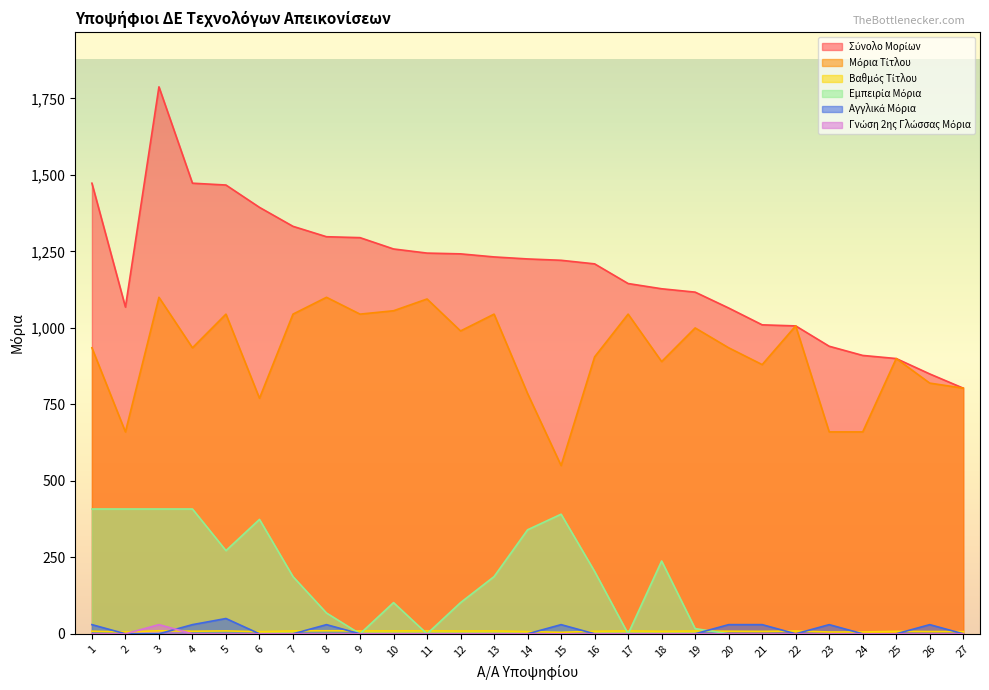

Which series has the largest range (max minus min)?

Σύνολο Μορίων